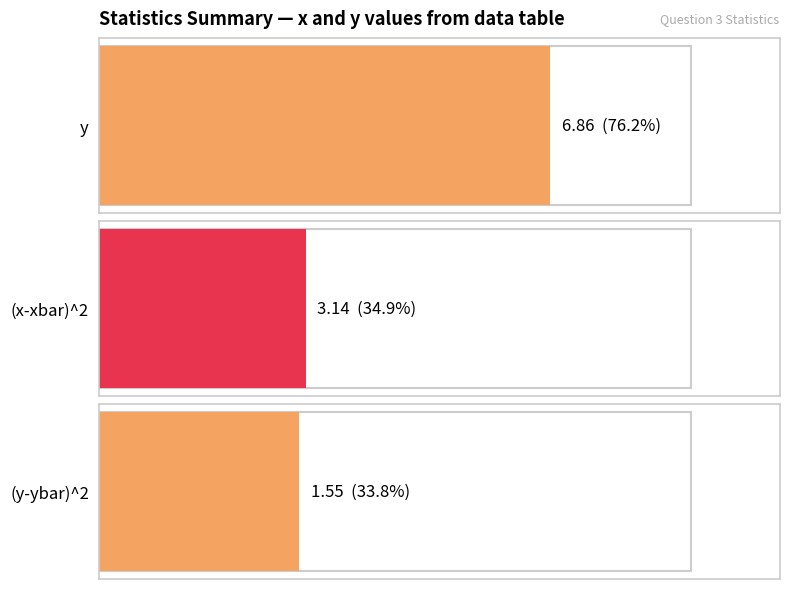

At 5, list the series in order from smallest to largest.

(x-xbar)^2, (y-ybar)^2, y